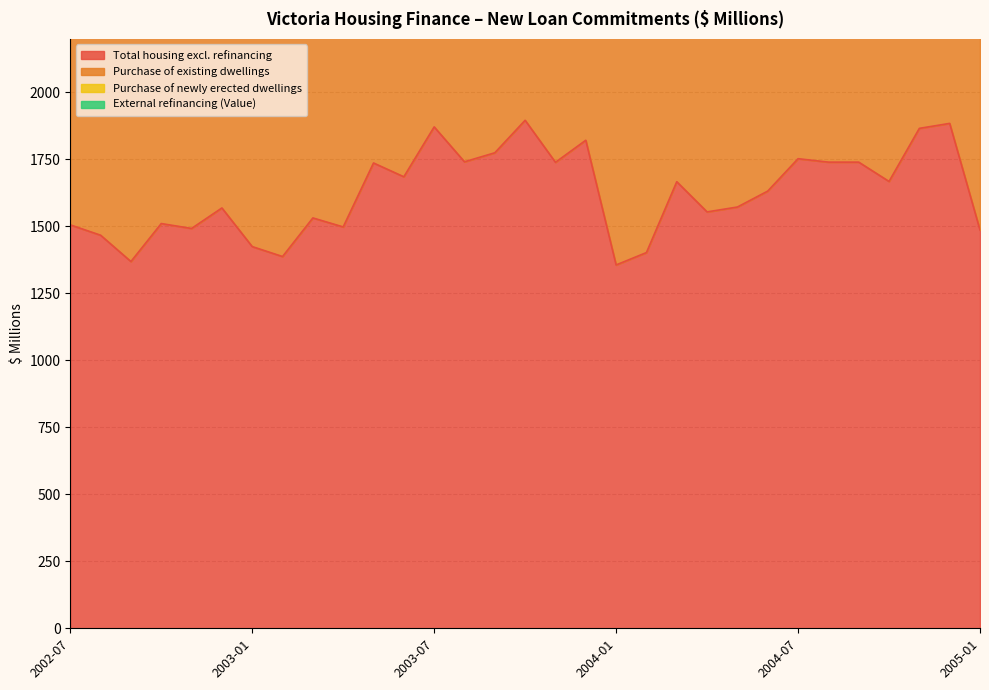

What is the minimum value for Total housing excl. refinancing?

1356.2